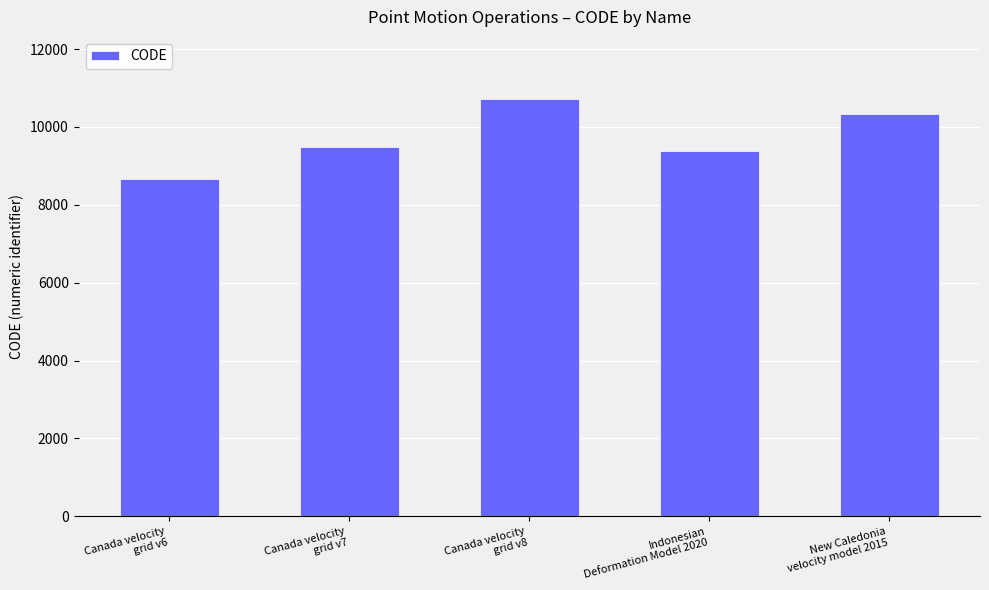

What is the value of the 1st bar from the left?

8676